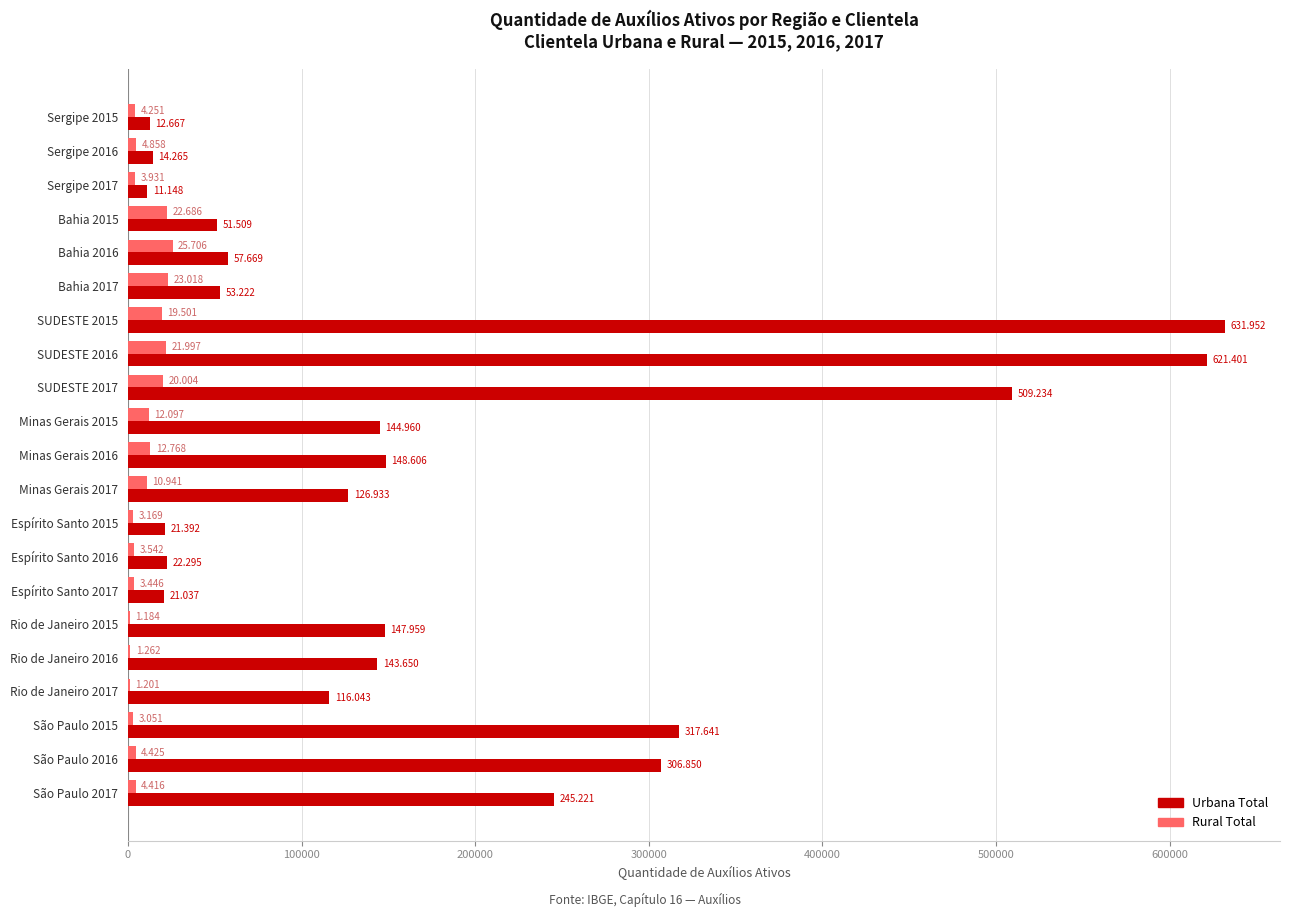

What are all the series names shown in the legend?

Urbana Total, Rural Total